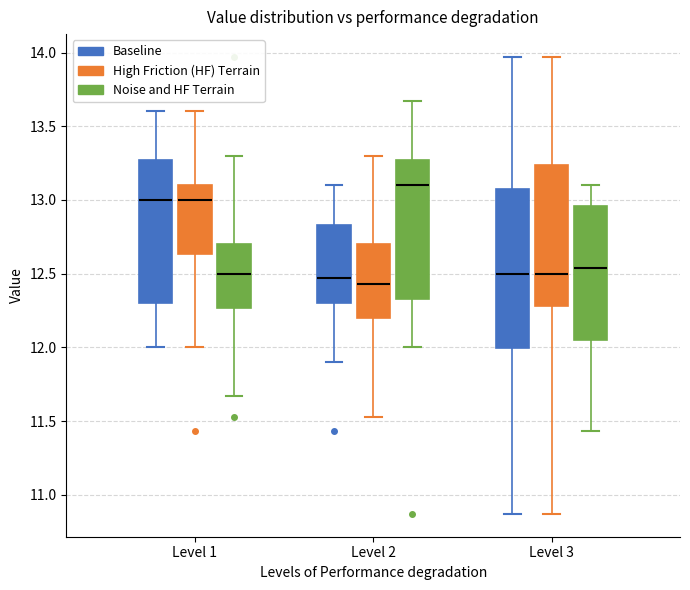

Reading left to right, transcribe this box plot: for each box, give where its median line is, the range the box spans, and where its two whiskers end, as read against the y-axis. The values are not printed on the chart, so give them approximately, as read against the axis.

Level 1 (Baseline): median 13.00, box 12.30 to 13.25, whiskers 12.00 to 13.60
Level 1 (High Friction (HF) Terrain): median 13.00, box 12.65 to 13.10, whiskers 12.00 to 13.60
Level 1 (Noise and HF Terrain): median 12.50, box 12.25 to 12.70, whiskers 11.65 to 13.30
Level 2 (Baseline): median 12.45, box 12.30 to 12.85, whiskers 11.90 to 13.10
Level 2 (High Friction (HF) Terrain): median 12.45, box 12.20 to 12.70, whiskers 11.55 to 13.30
Level 2 (Noise and HF Terrain): median 13.10, box 12.35 to 13.25, whiskers 12.00 to 13.65
Level 3 (Baseline): median 12.50, box 12.00 to 13.10, whiskers 10.85 to 13.95
Level 3 (High Friction (HF) Terrain): median 12.50, box 12.30 to 13.25, whiskers 10.85 to 13.95
Level 3 (Noise and HF Terrain): median 12.55, box 12.05 to 12.95, whiskers 11.45 to 13.10